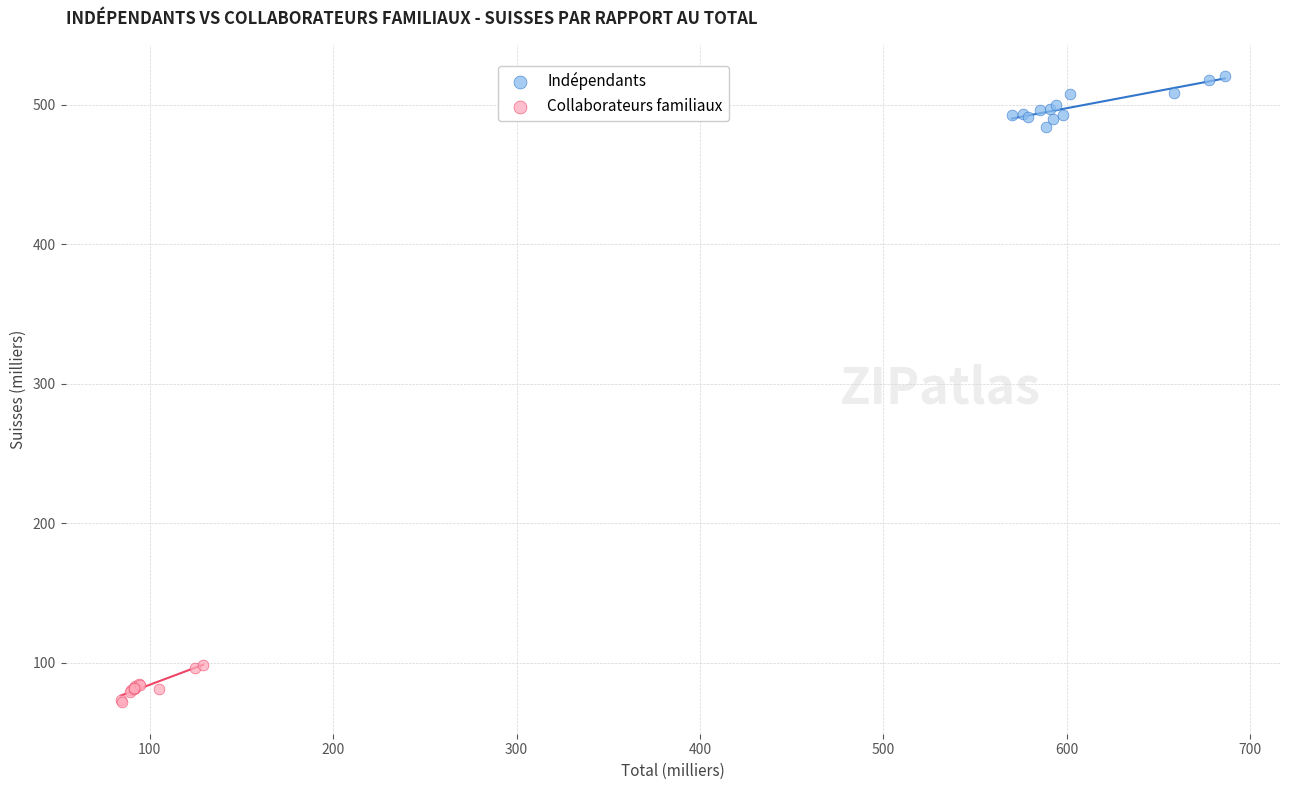

Which series reaches the maximum Y coordinate?

Indépendants